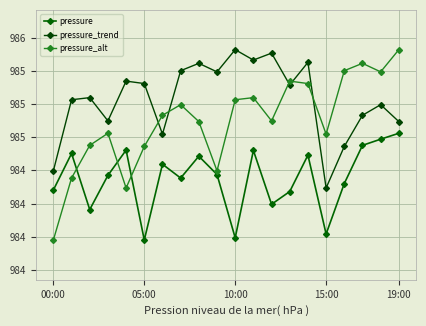

Reading left to right, list all the values displayed in this chart.

pressure: 984.4	984.6	984.2	984.5	984.7	984.0	984.5	984.4	984.6	984.5	984.0	984.7	984.2	984.3	984.6	984.0	984.4	984.7	984.7	984.8
pressure_trend: 984.5	985.0	985.0	984.9	985.2	985.2	984.8	985.3	985.3	985.2	985.4	985.3	985.4	985.1	985.3	984.4	984.7	984.9	985.0	984.9
pressure_alt: 984.0	984.4	984.7	984.8	984.4	984.7	984.9	985.0	984.9	984.5	985.0	985.0	984.9	985.2	985.2	984.8	985.3	985.3	985.2	985.4